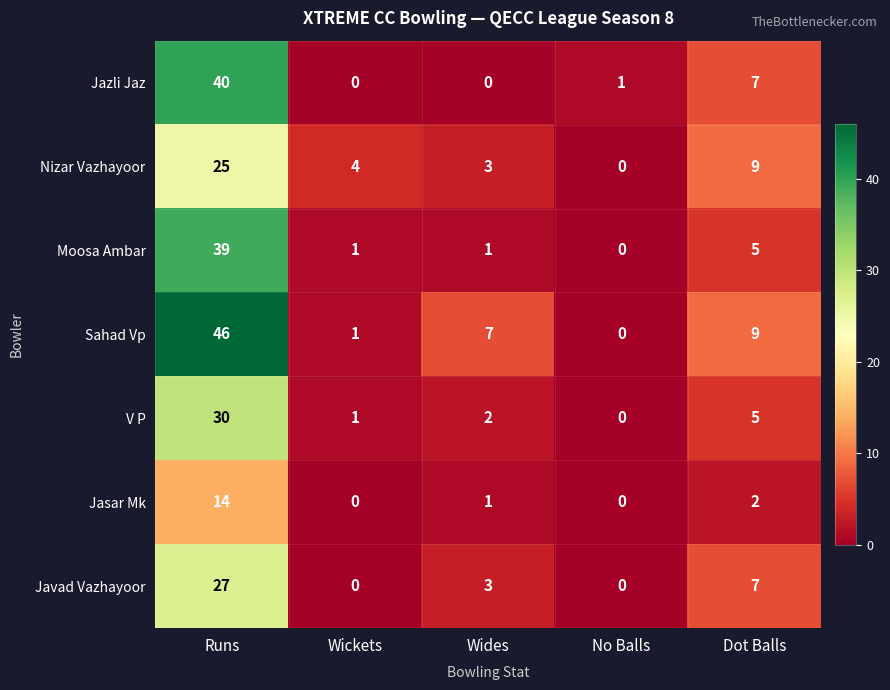

At Runs, list the series in order from smallest to largest.

Jasar Mk, Nizar Vazhayoor, Javad Vazhayoor, V P, Moosa Ambar, Jazli Jaz, Sahad Vp